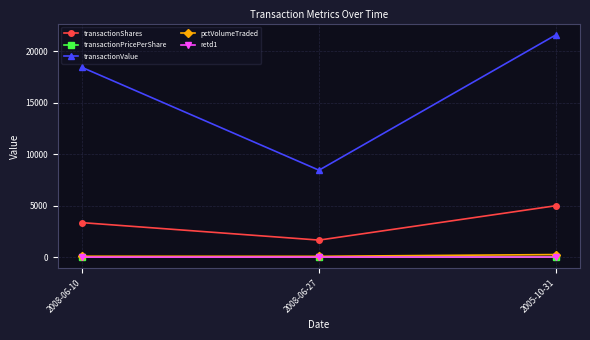

How many series are shown in this chart?

5